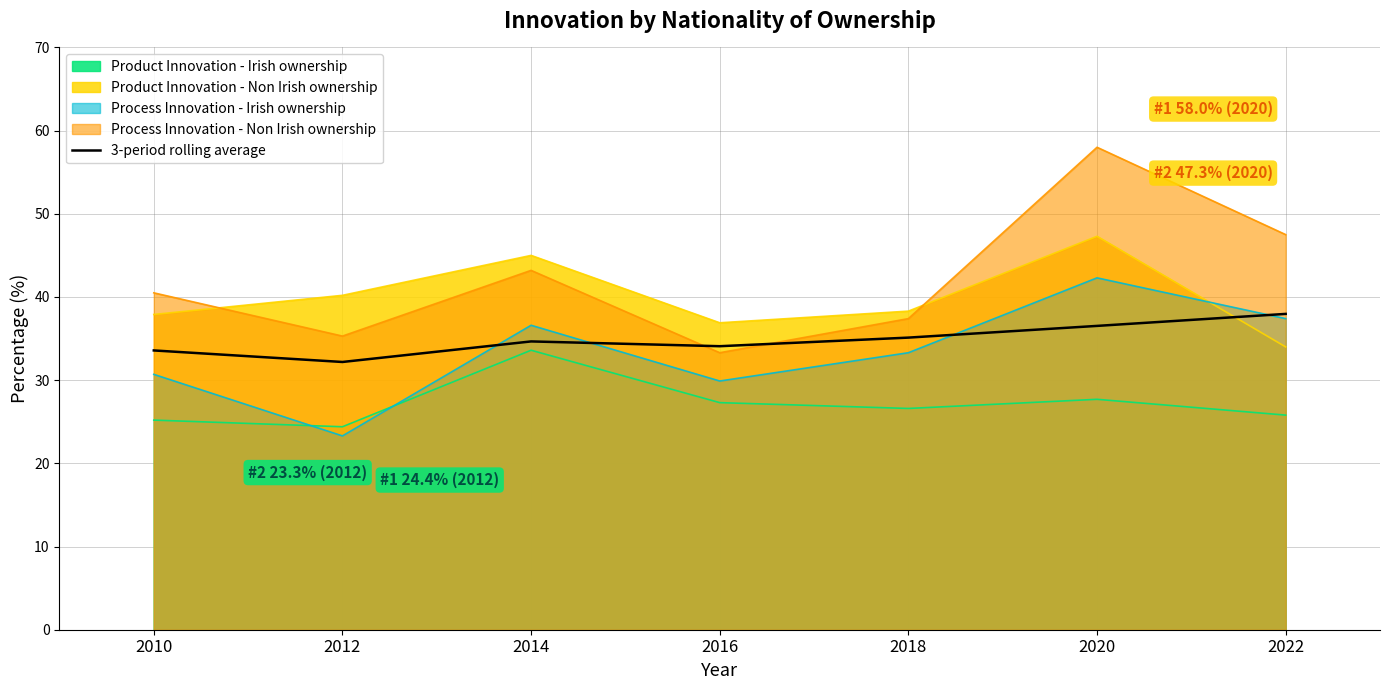

True or false: the data shows 11.8 at 2020.

False